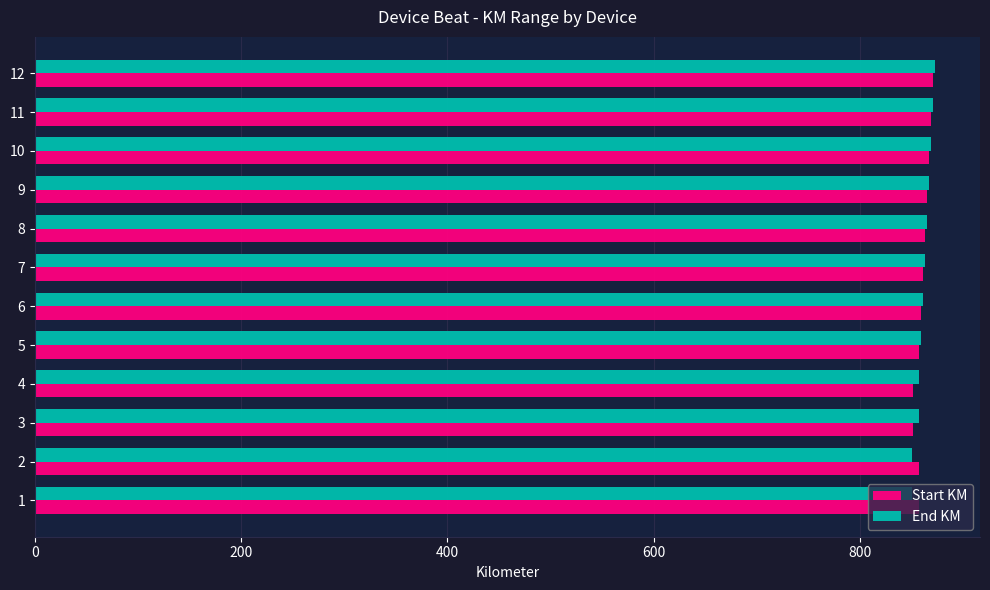

What is the lowest value of the End KM series?

850.3